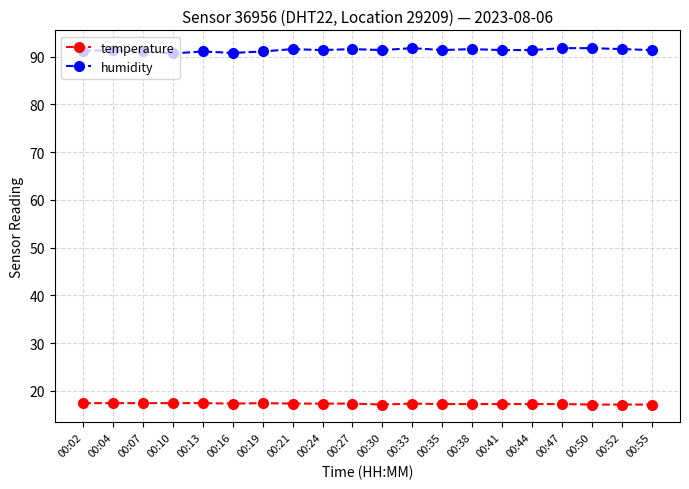

What is the difference between the temperature values at 00:33 and 00:10?

0.1